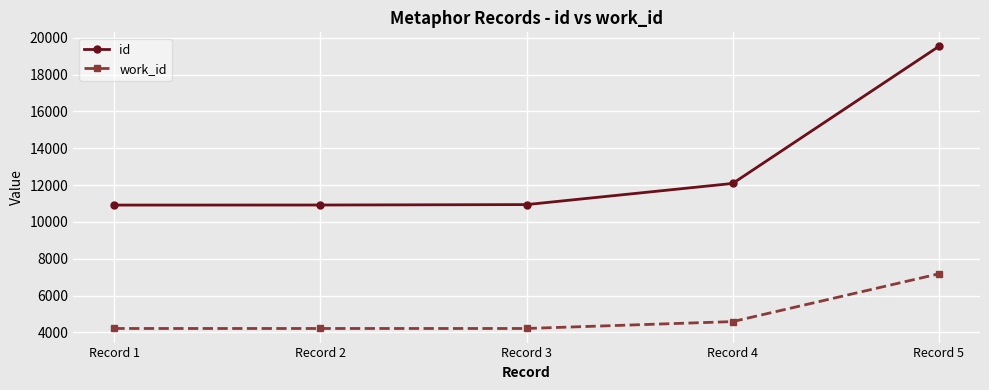

True or false: id has a value of 10939 at Record 3.

True